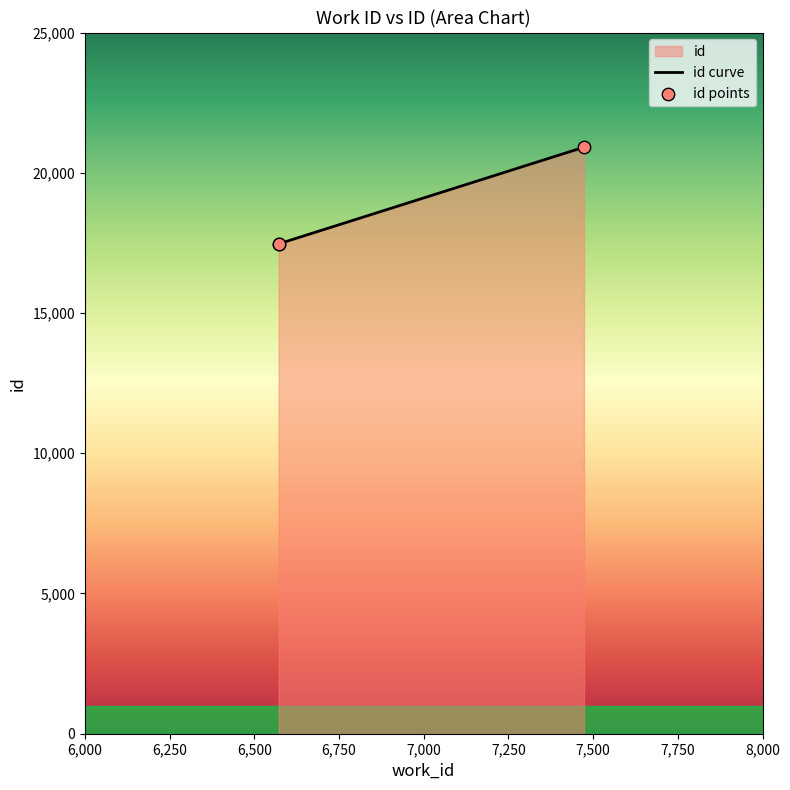

Which has a higher value, 7473 or 6572?

7473